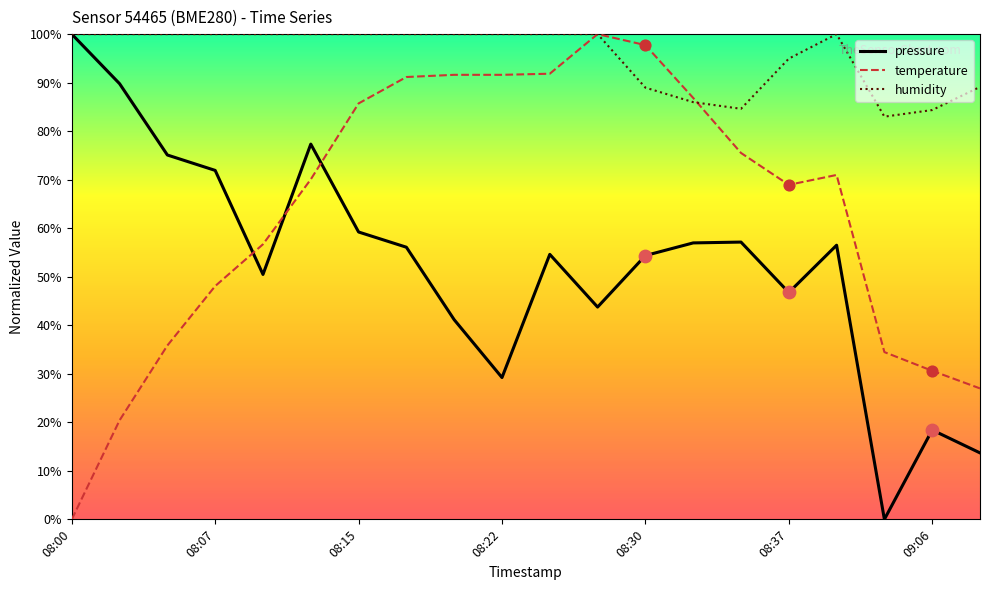

Which series has the largest total across all categories?

humidity